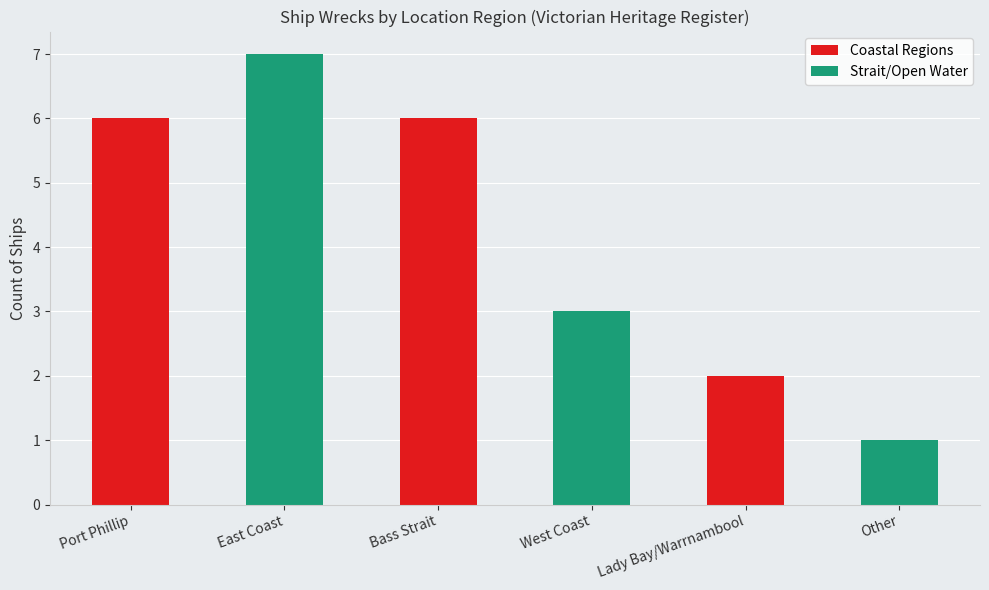

Reading left to right, what are all the values shown in this chart?

Coastal Regions: 6	0	6	0	2	0
Strait/Open Water: 0	7	0	3	0	1